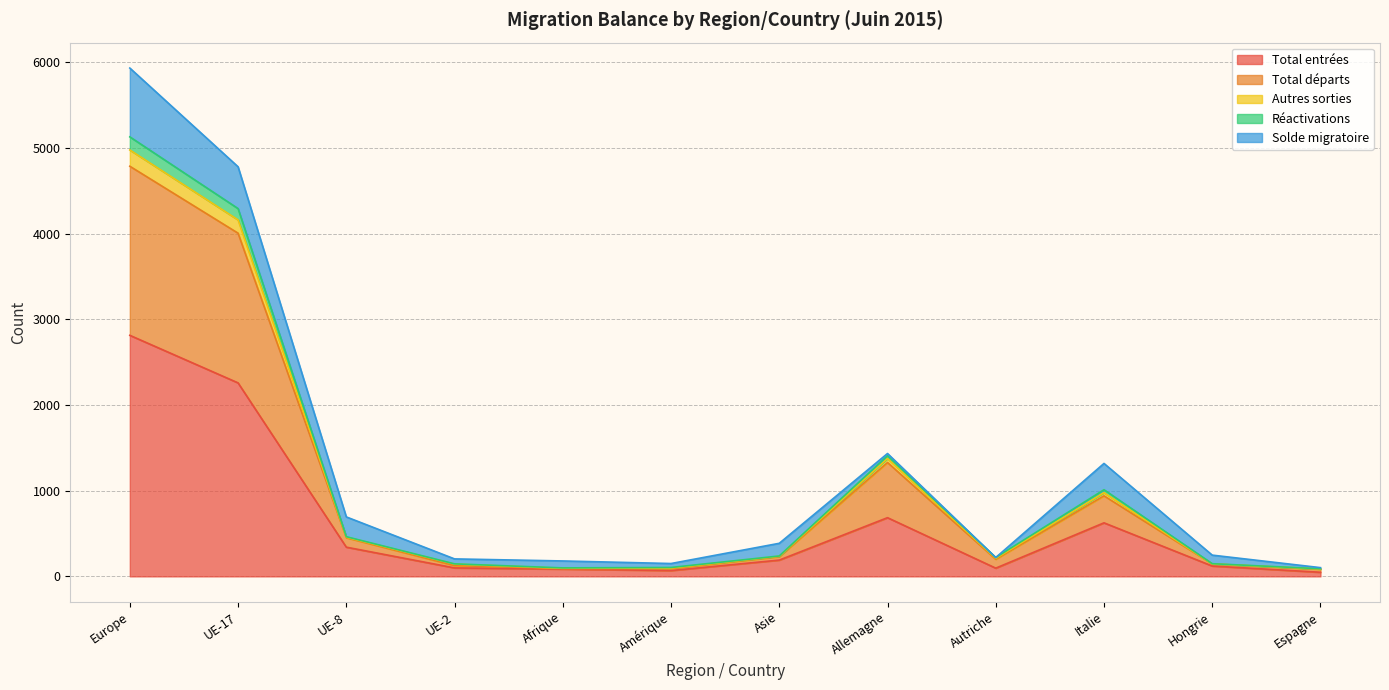

What position from the left is Espagne?

12